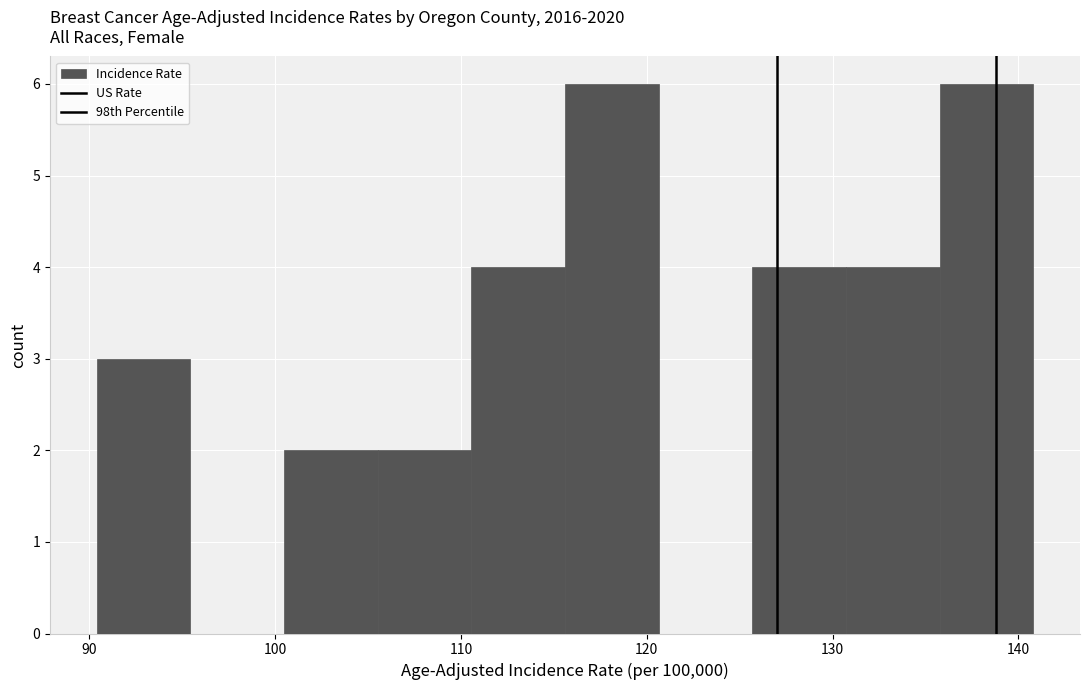

How tall is the bar that spans 116 to 121 on the x-axis? Neither the bar edges nor the heights are printed on the chart, so give them approximately, as read against the axes.

6